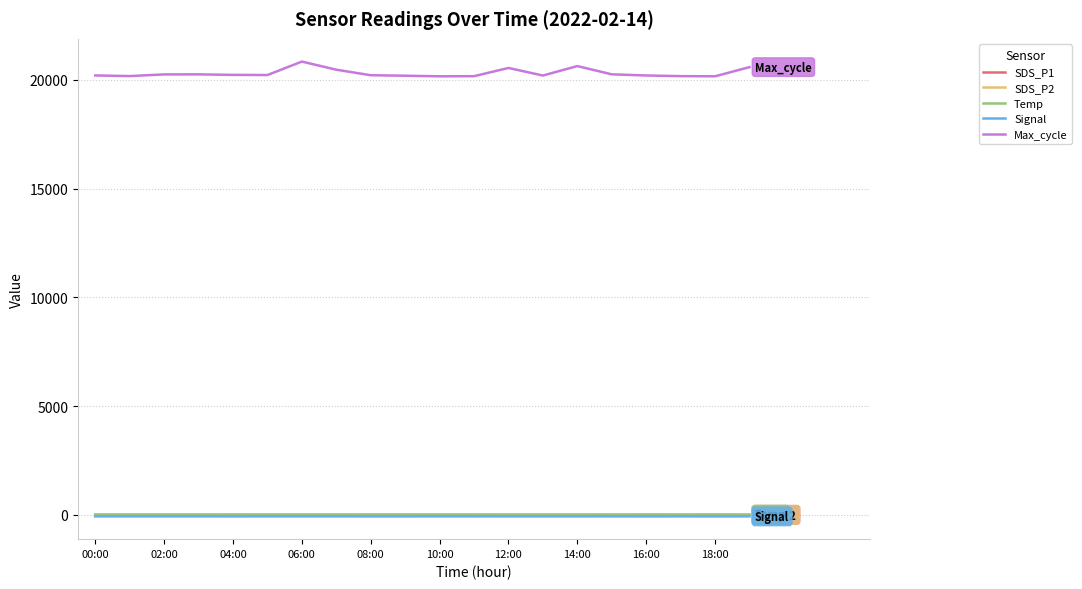

Which series has the largest range (max minus min)?

Max_cycle